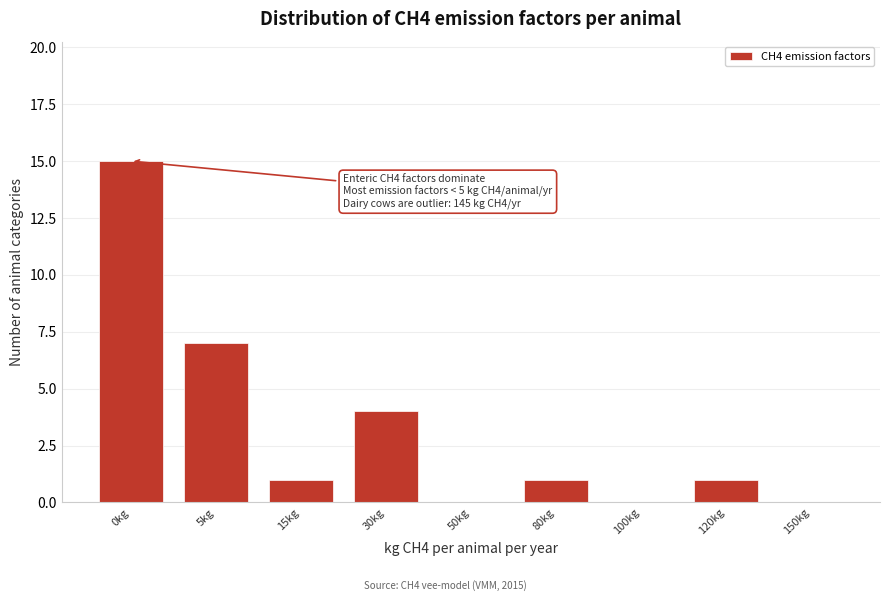

Reading left to right, extract all data points from this chart.

0kg=15	5kg=7	15kg=1	30kg=4	50kg=0	80kg=1	100kg=0	120kg=1	150kg=0